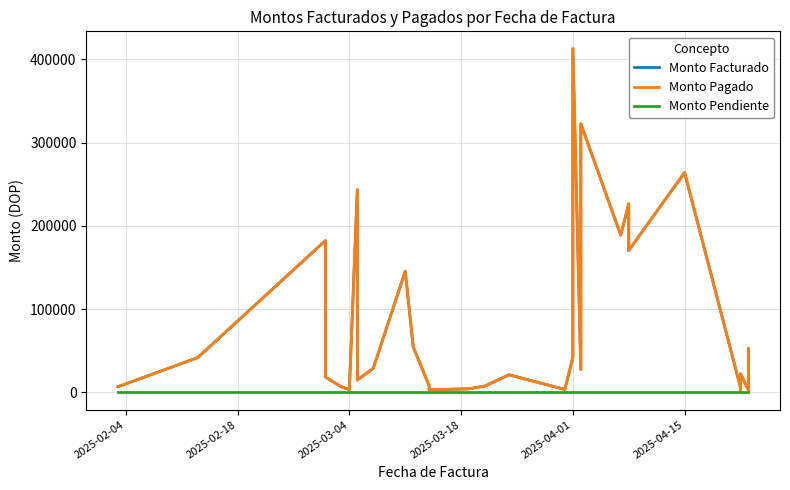

How many interior local valleys does the Monto Pagado series have?

10